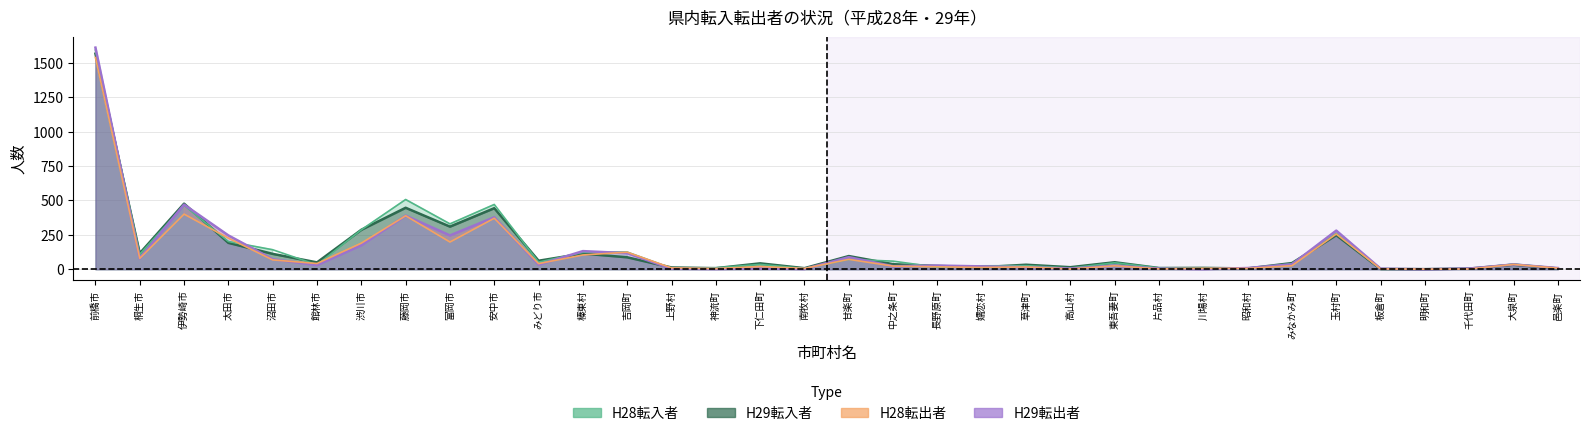

How many values in the H29転入者_line series are below 45?

17